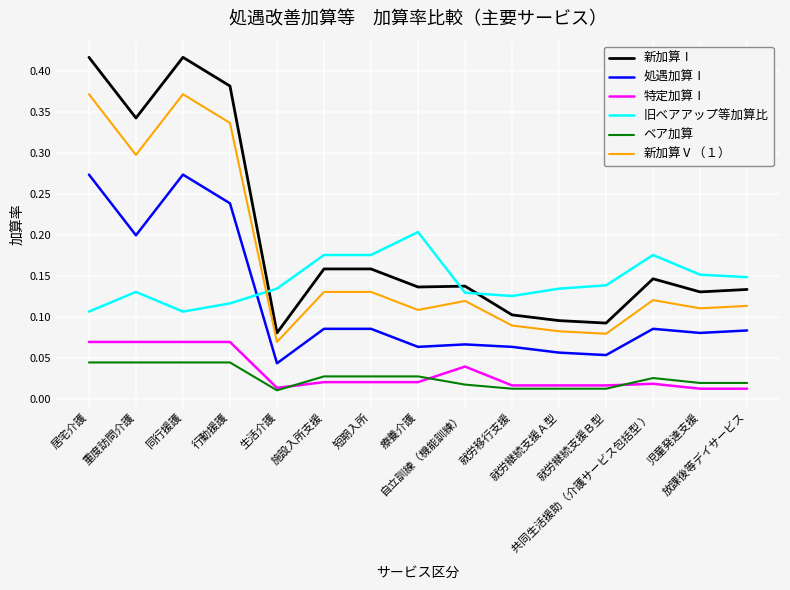

The 処遇加算Ⅰ series shows 0.4 at 居宅介護. True or false?

False